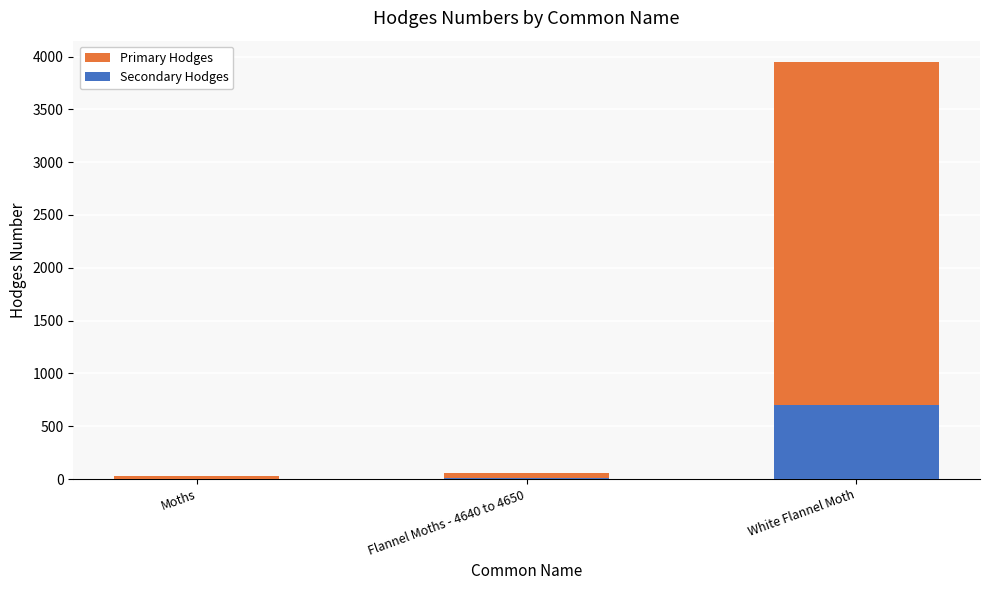

What is the average value of the Secondary Hodges series?

237.3